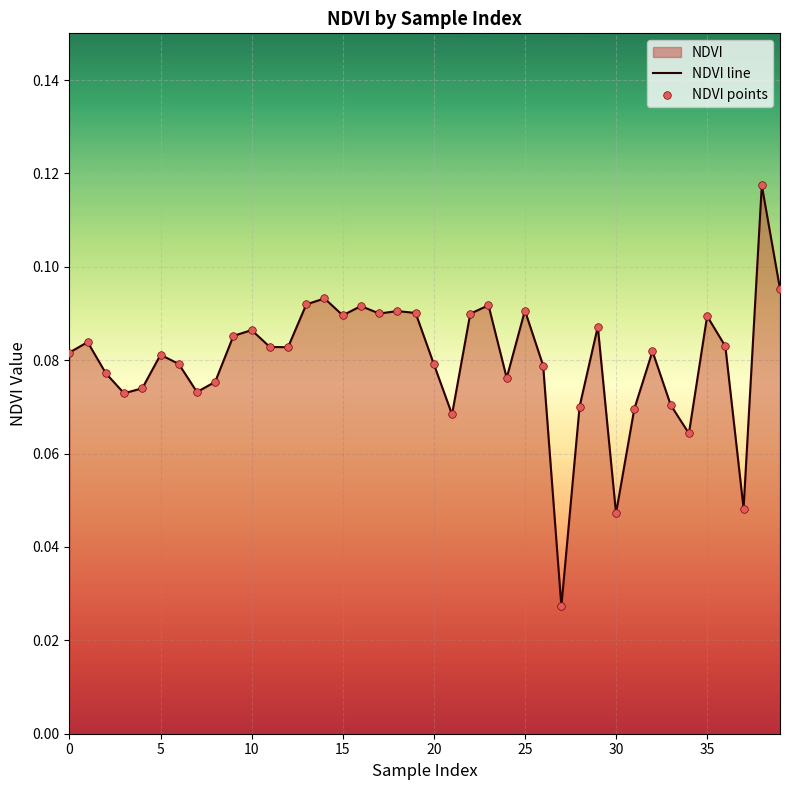

At which category is the sum across all series the highest?

38